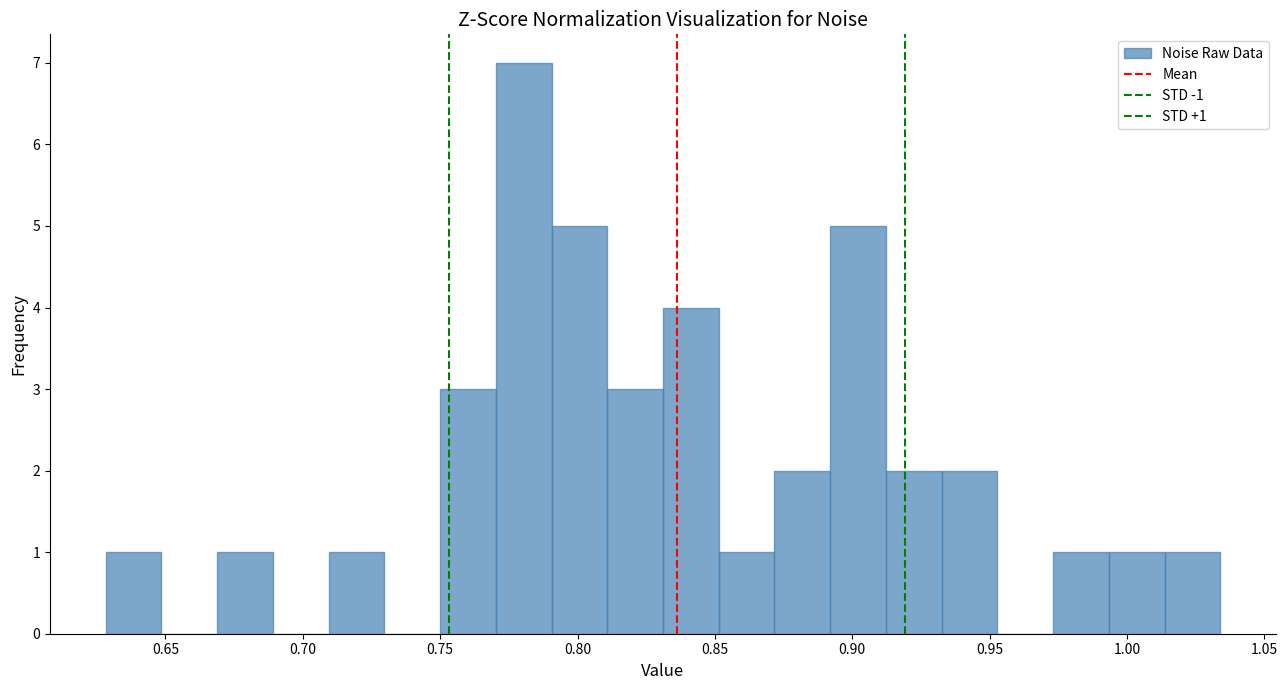

Over which range of the x-axis is the bar tallest?

0.770 to 0.790